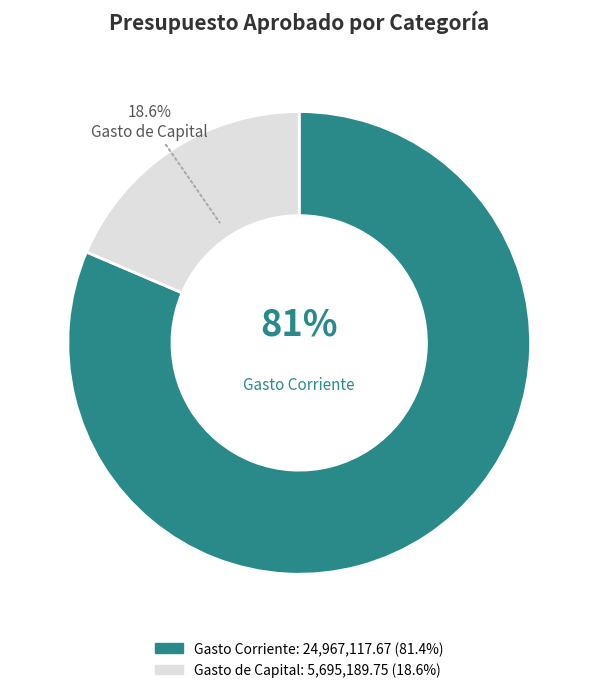

Approximately how many times larger is the value at Gasto de Capital compared to Gasto Corriente?

0.2